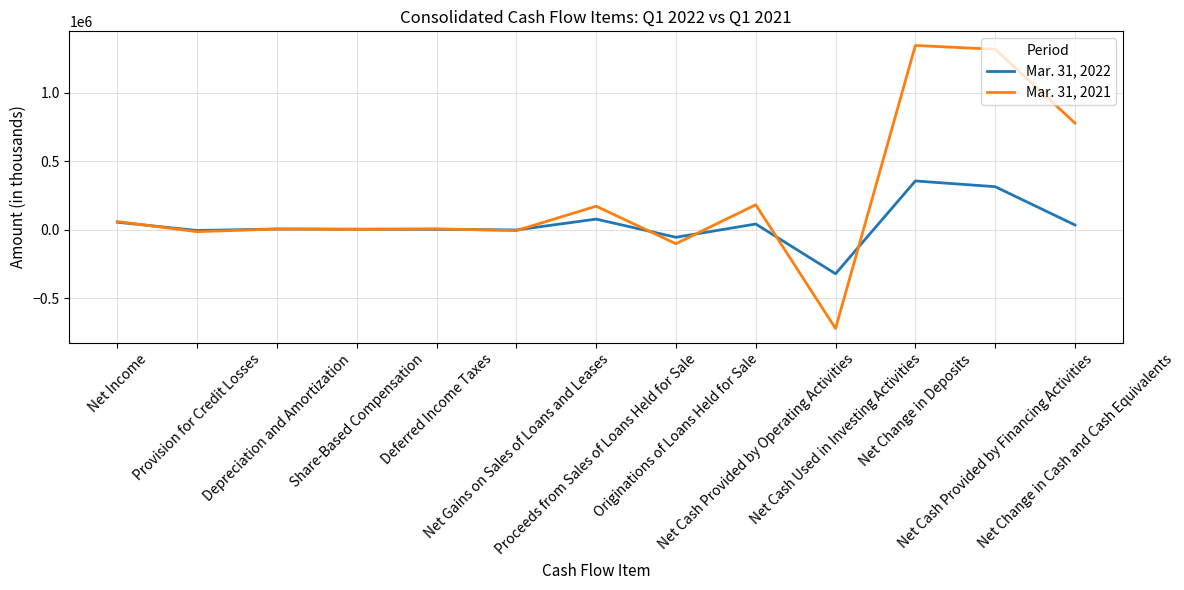

Does the chart have visible grid lines?

Yes